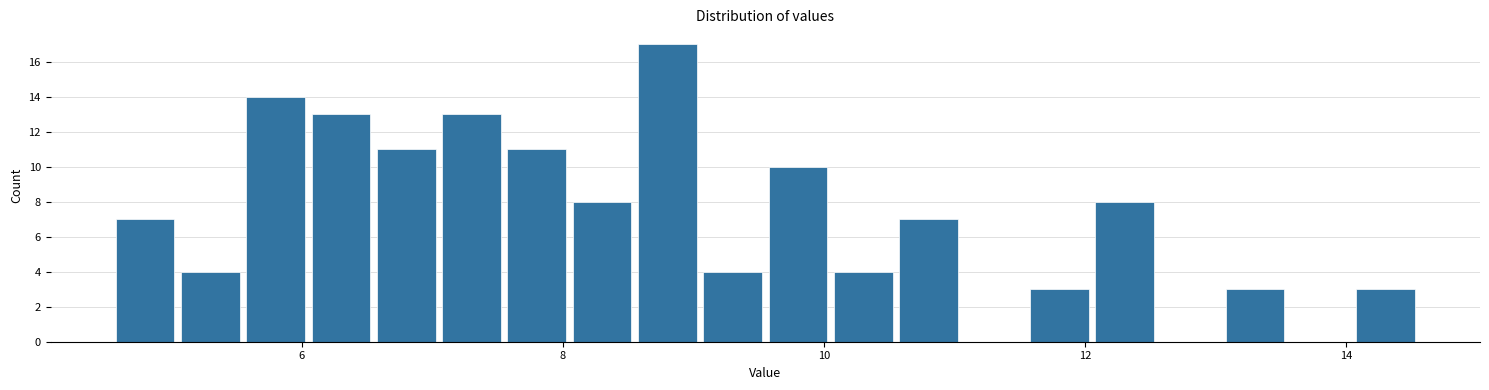

Read against the x-axis, roughly where is the centre of the tallest bar?

8.8